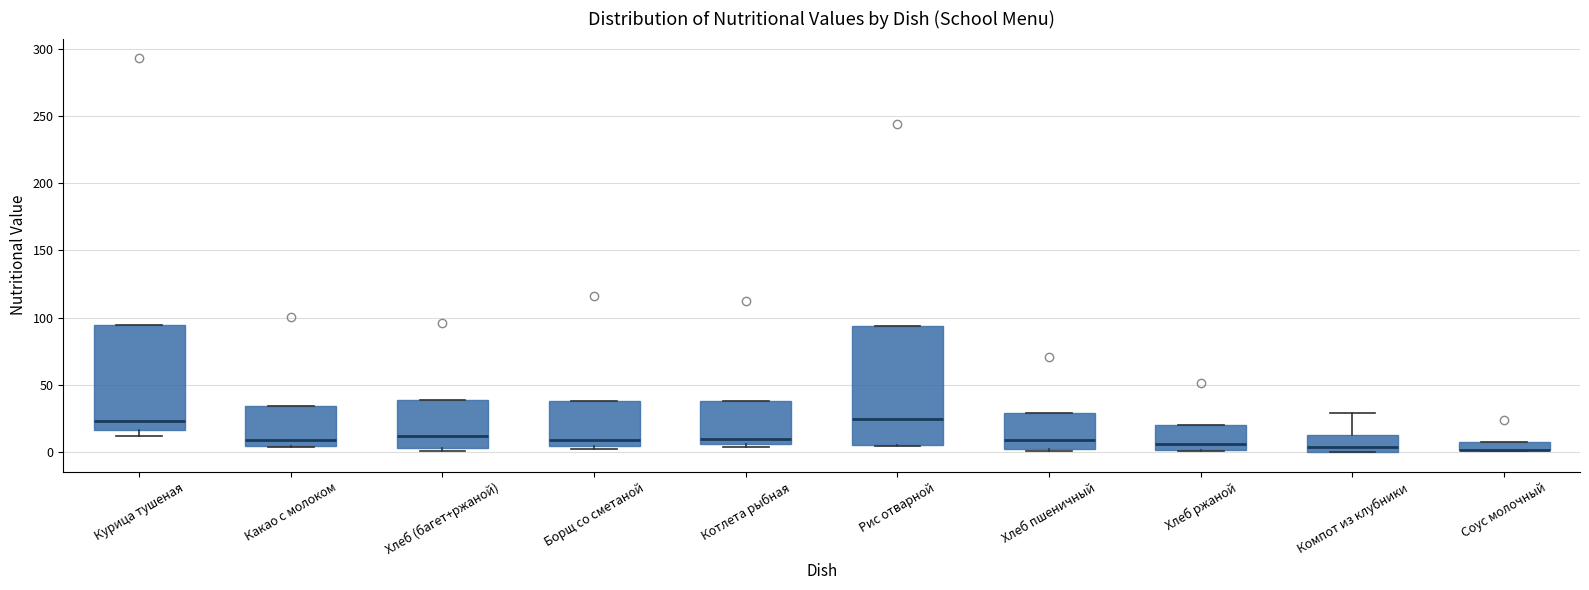

Where is the lower edge of the box for Котлета рыбная on the y-axis? The values are not printed on the chart, so give them approximately, as read against the axis.

5